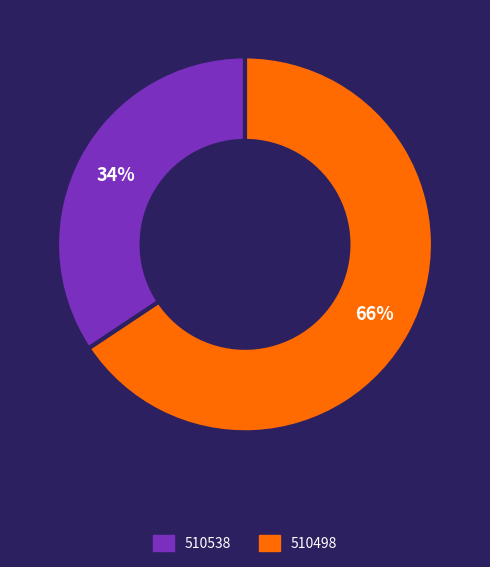

Is the sum of 510538 and 510498 greater than half?

Yes